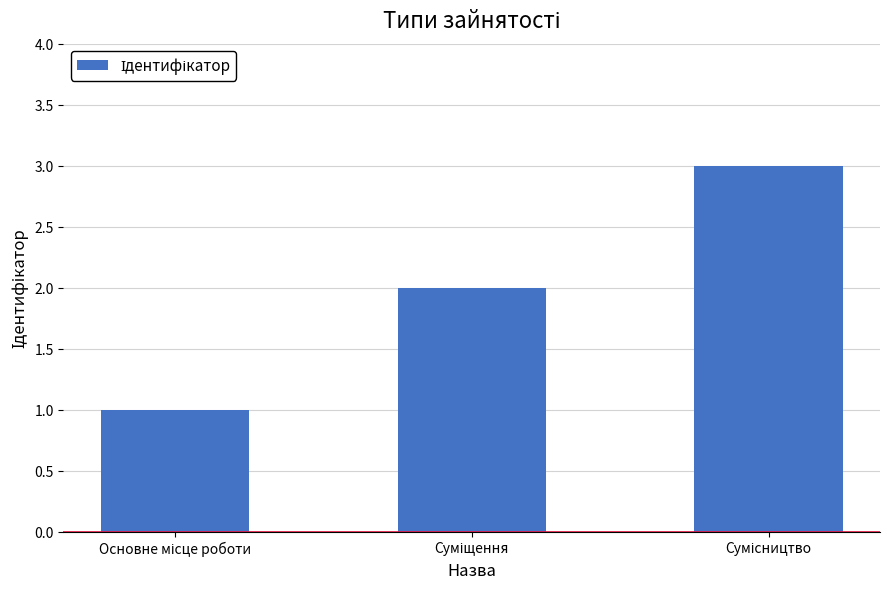

What is the maximum value shown in the chart?

3